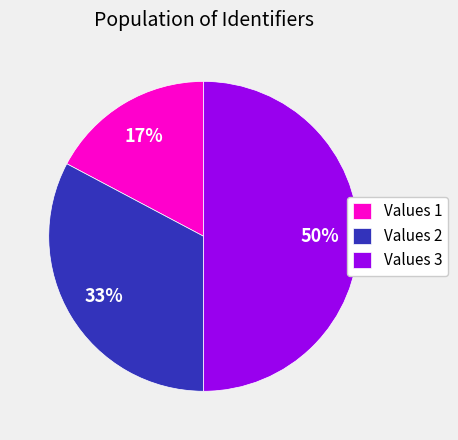

Does Values 2 represent more than half of the total?

No